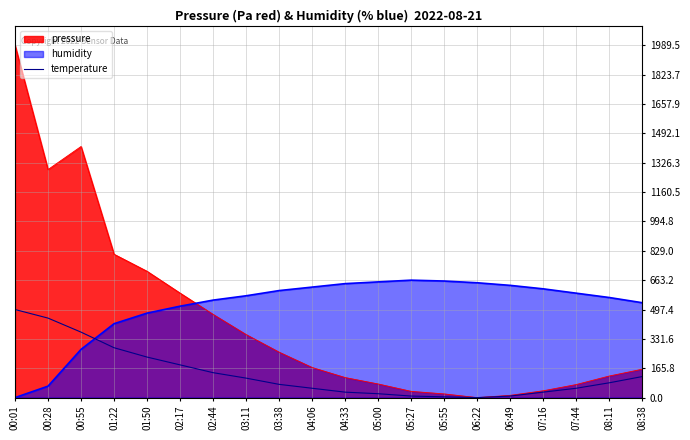

How many series are shown in this chart?

3